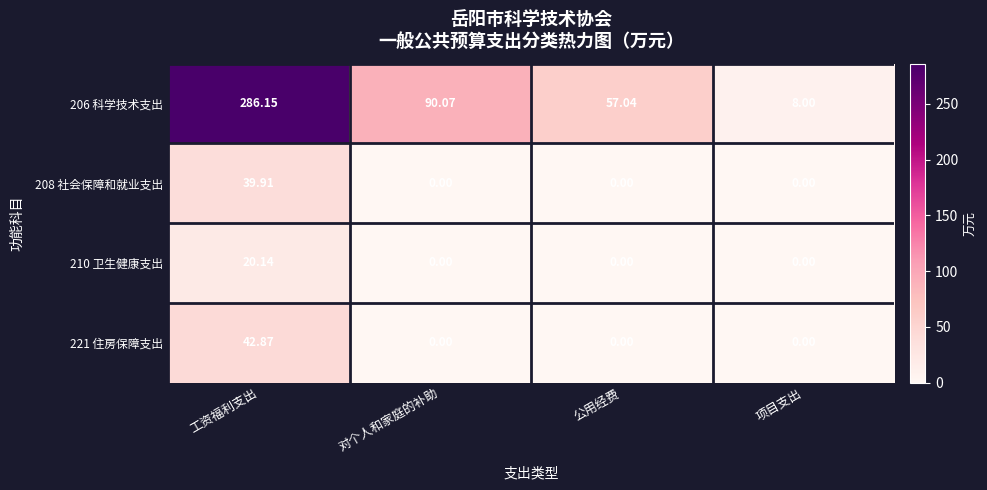

Which category has the highest value across all series?

工资福利支出